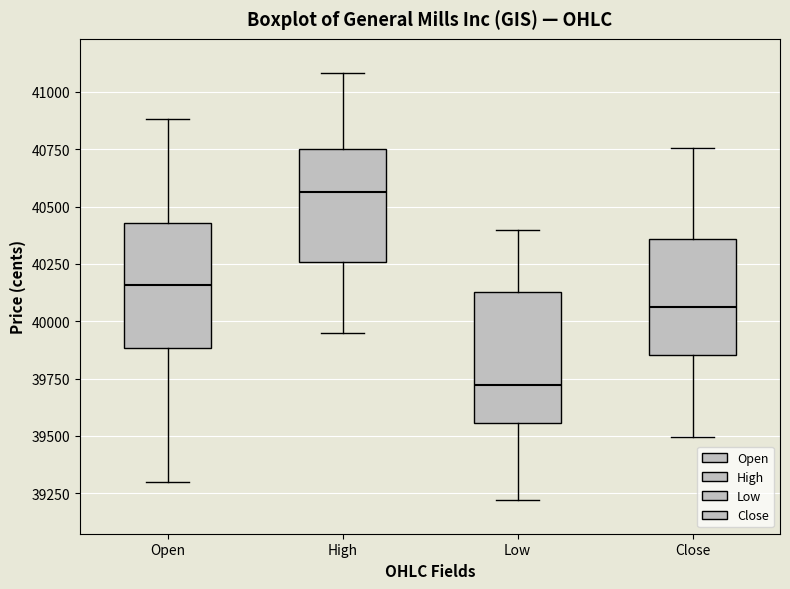

Which box's median line is the highest?

High